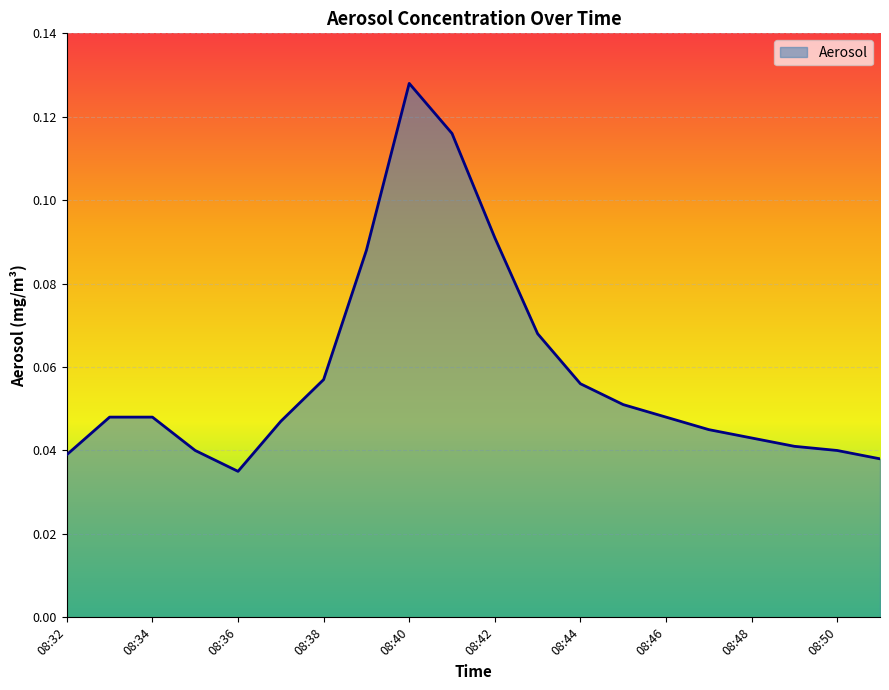

Does the chart have visible grid lines?

Yes